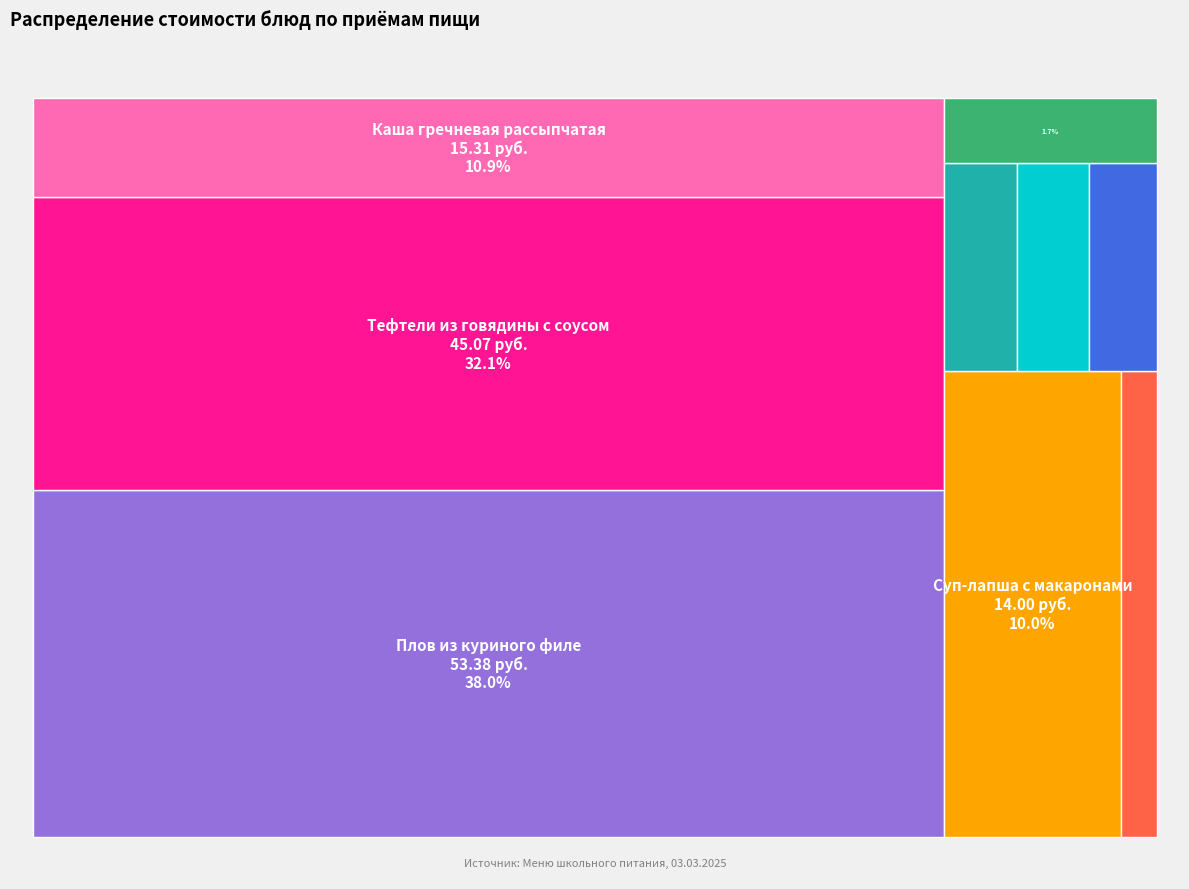

What is the change in value from Тефтели из говядины с соусом to Плов из куриного филе?

+8.3